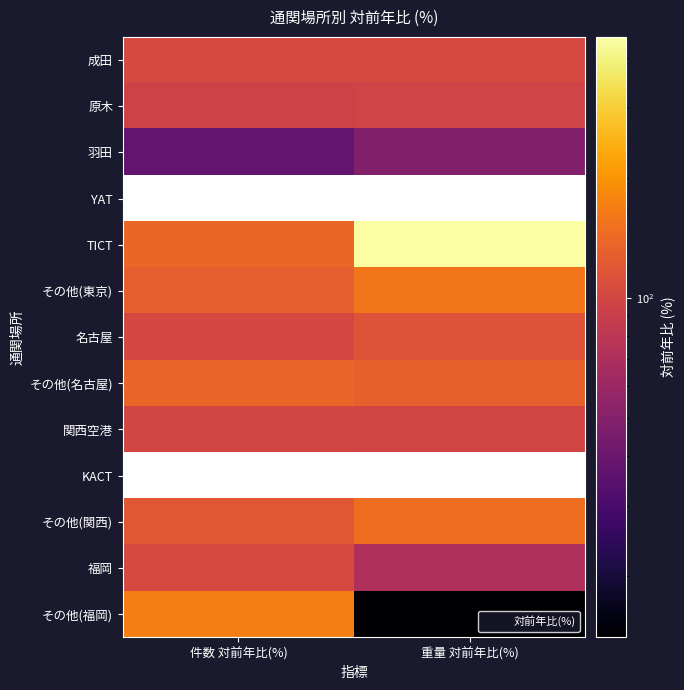

Which series changed the most between 件数 対前年比(%) and 重量 対前年比(%)?

TICT